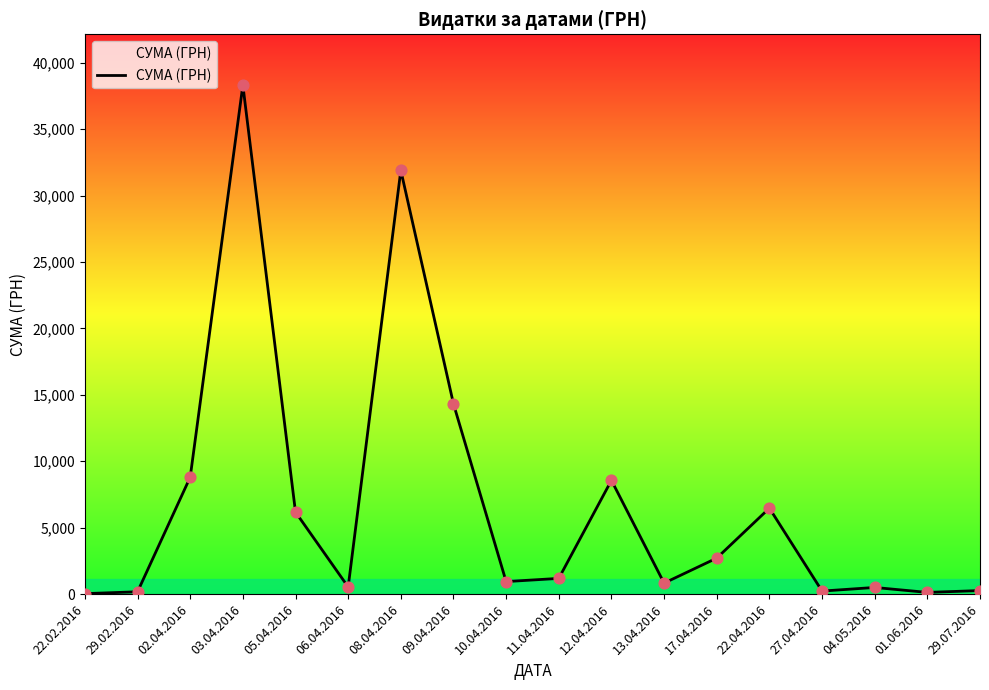

What is the change in value from 11.04.2016 to 12.04.2016?

+7379.5